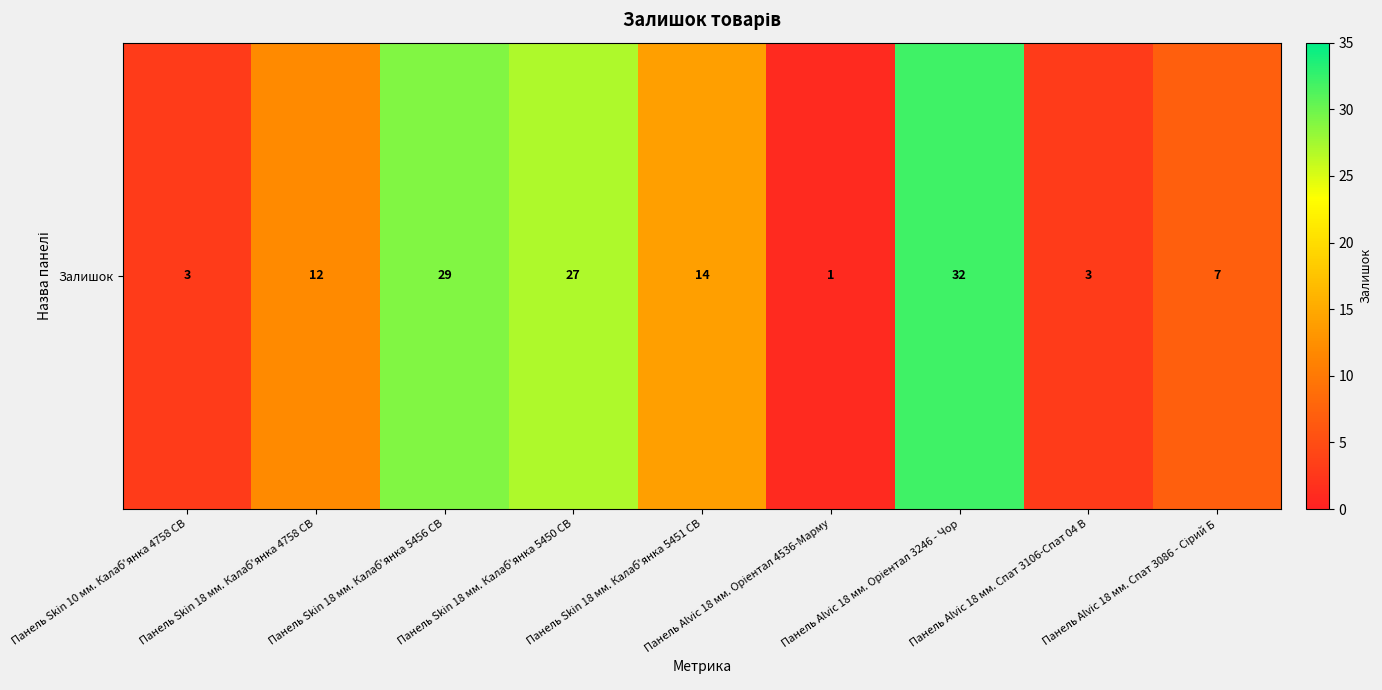

Where is the data nearest to the value 16?

Панель Skin 18 мм. Калаб'янка 5451 CB